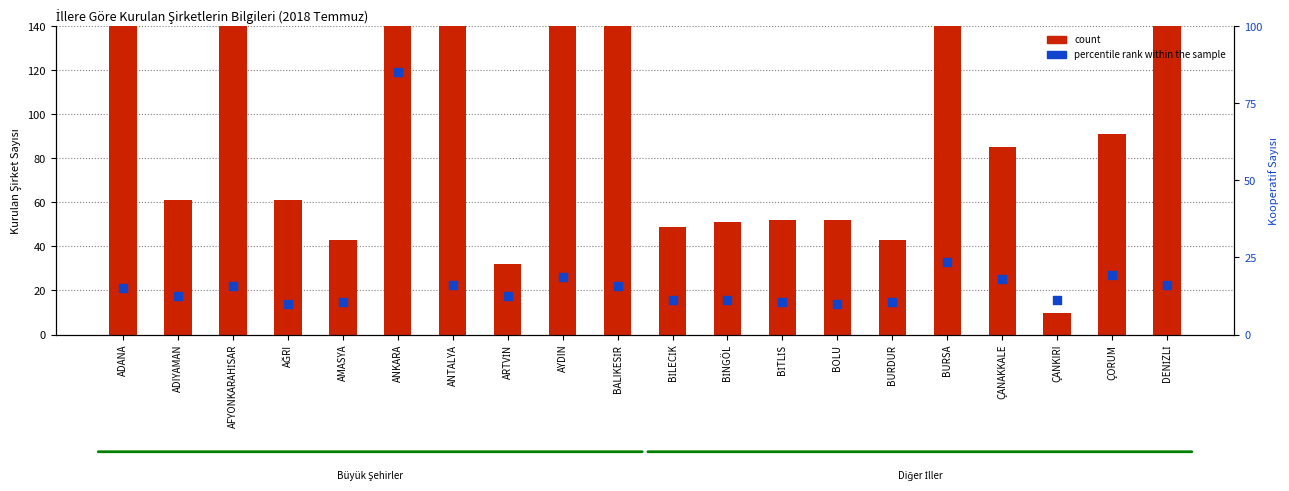

At which category is the sum across all series the highest?

ANKARA